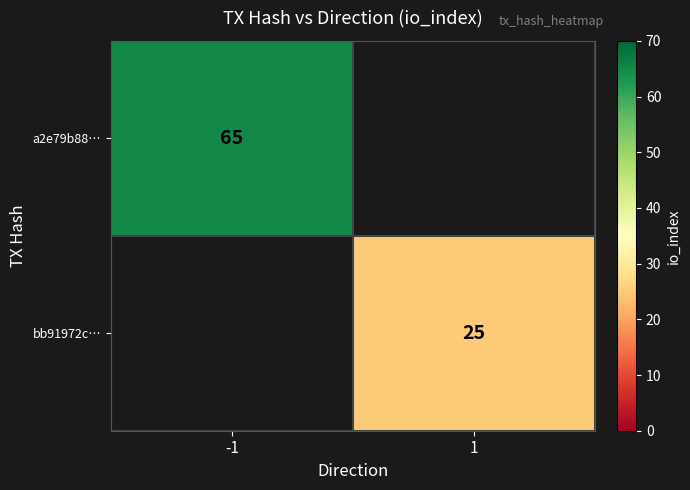

The a2e79b88… series shows 90 at -1. True or false?

False